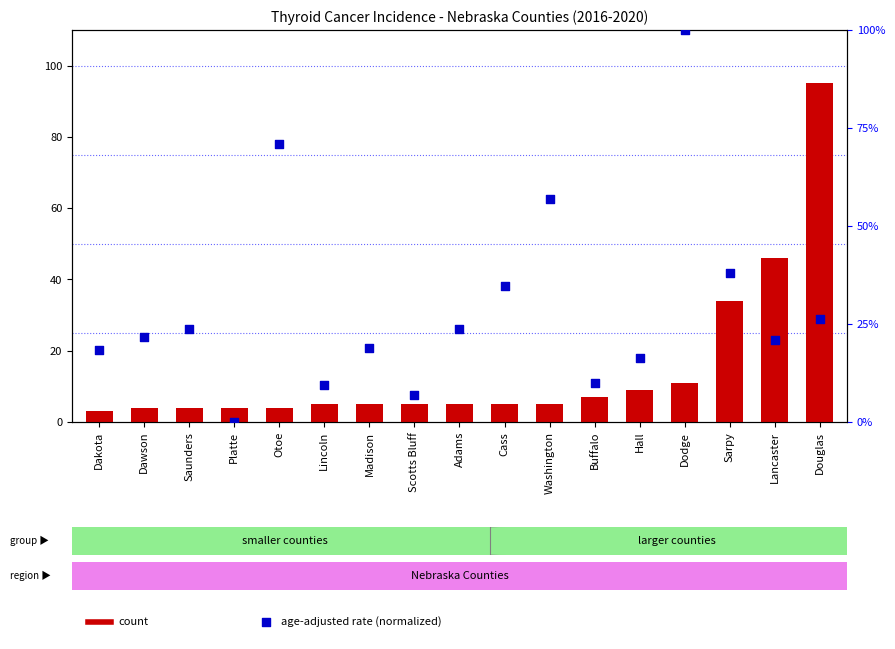

At how many categories does at least one series exceed 74?

2